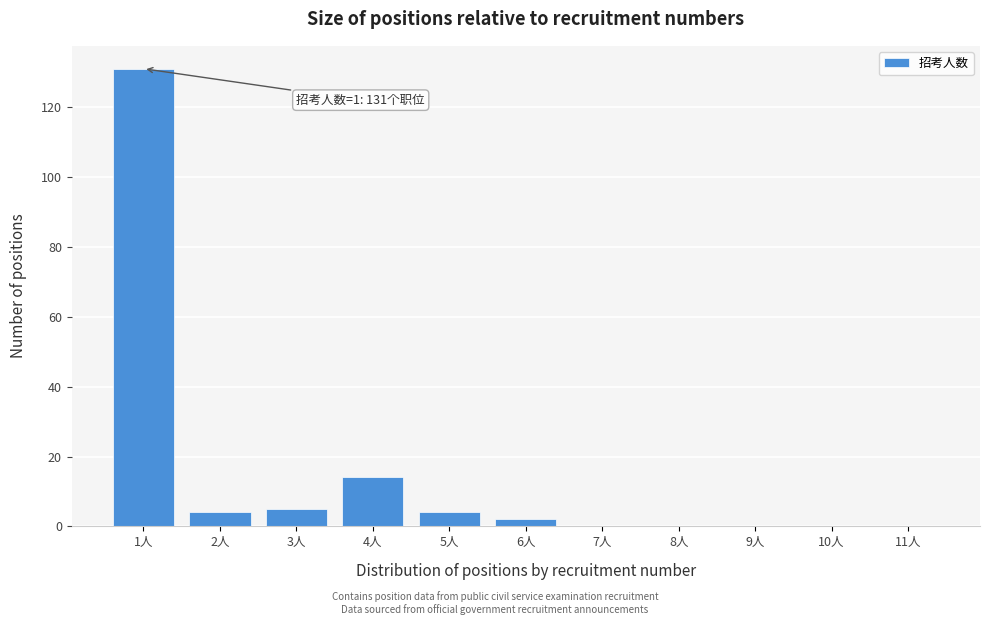

Reading right to left, list all the values displayed in this chart.

11人=0	10人=0	9人=0	8人=0	7人=0	6人=2	5人=4	4人=14	3人=5	2人=4	1人=131